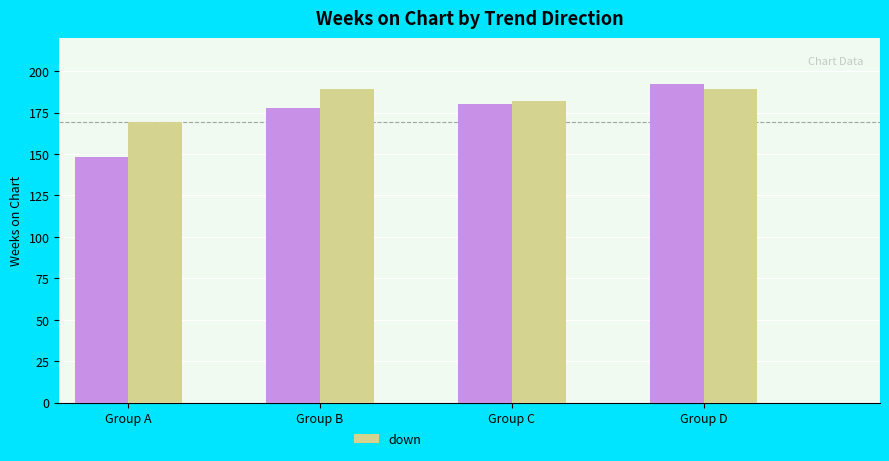

How many series are shown in this chart?

2